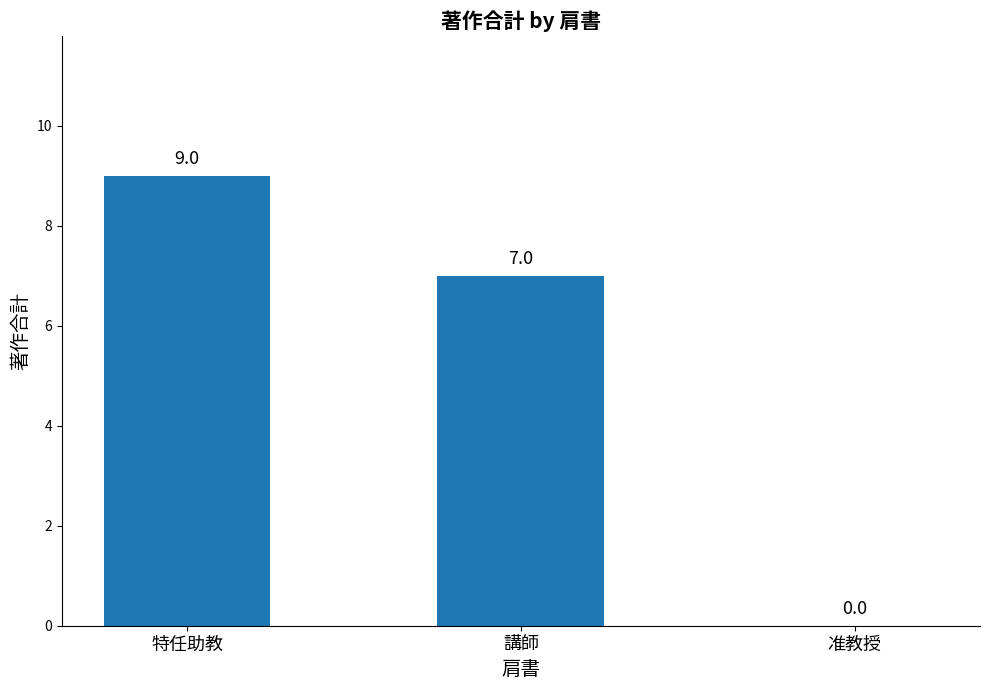

True or false: the data shows 9 at 特任助教.

True